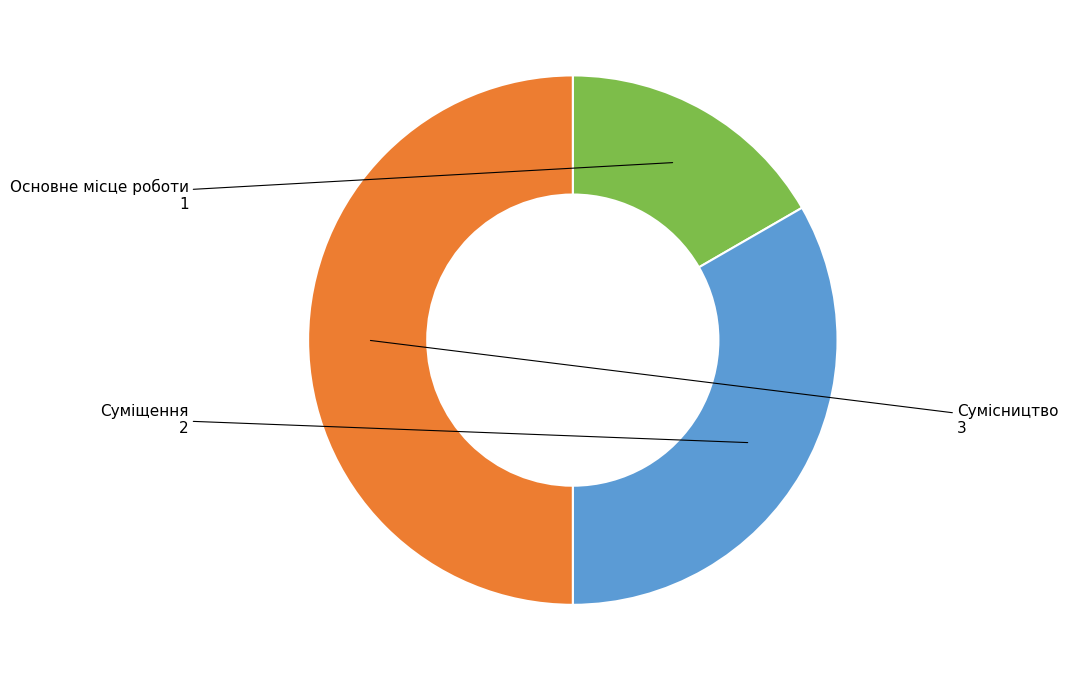

Rank the categories by value from lowest to highest.

Основне місце роботи, Суміщення, Сумісництво